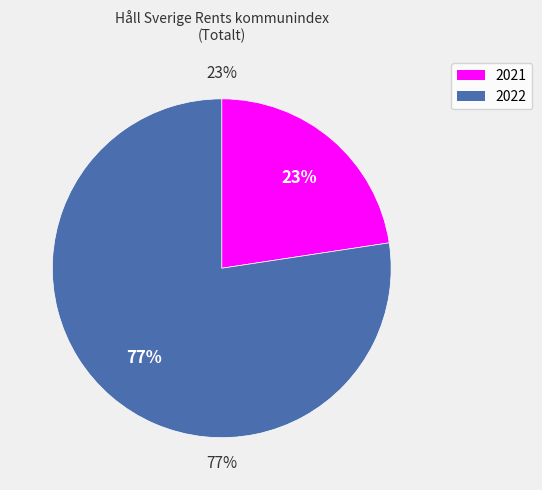

How many segments does this pie chart have?

2